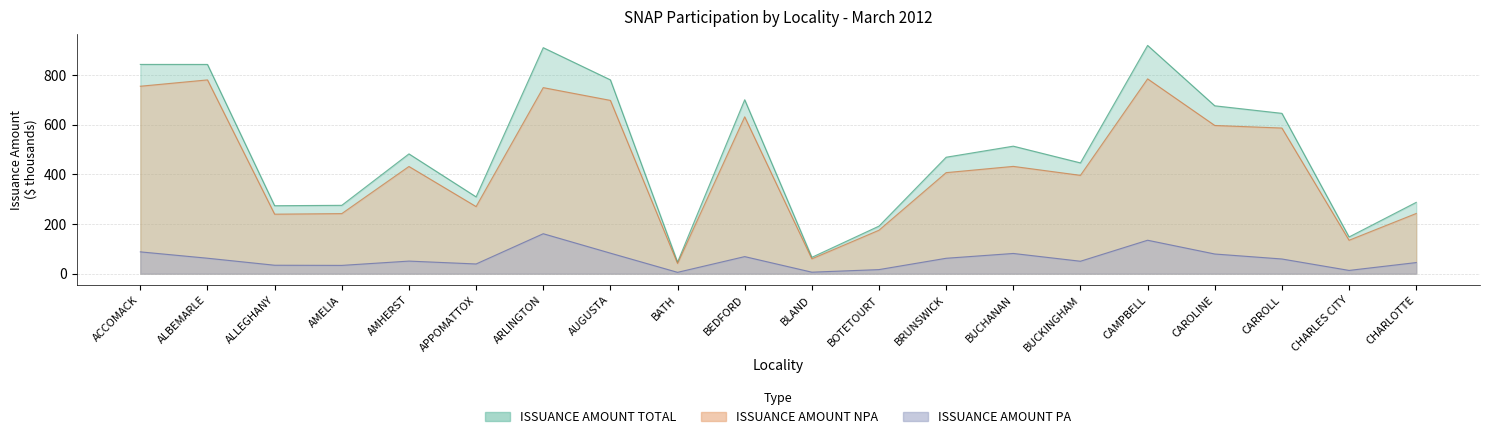

How many interior local peaks does the ISSUANCE AMOUNT NPA series have?

6